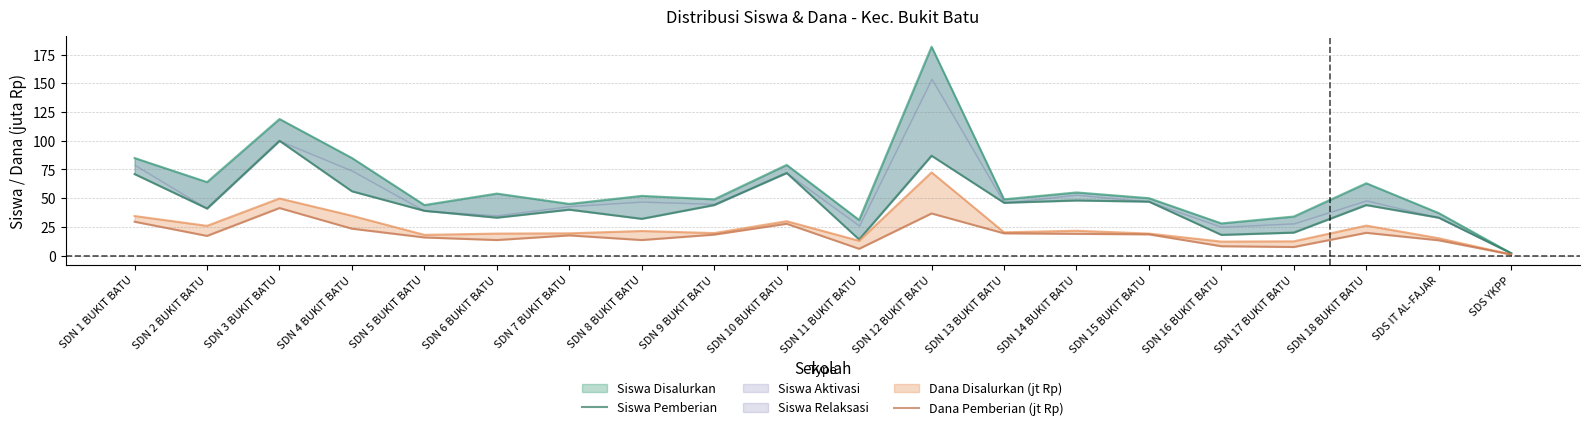

Between SDN 9 BUKIT BATU and SDN 15 BUKIT BATU, which is larger?

SDN 15 BUKIT BATU